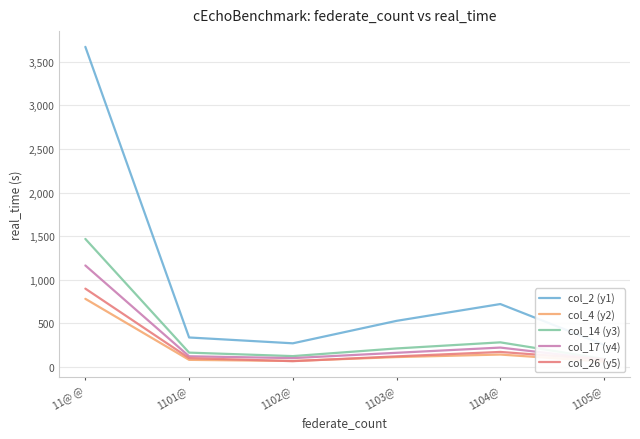

How many values in the col_4 (y2) series exceed 110?

2